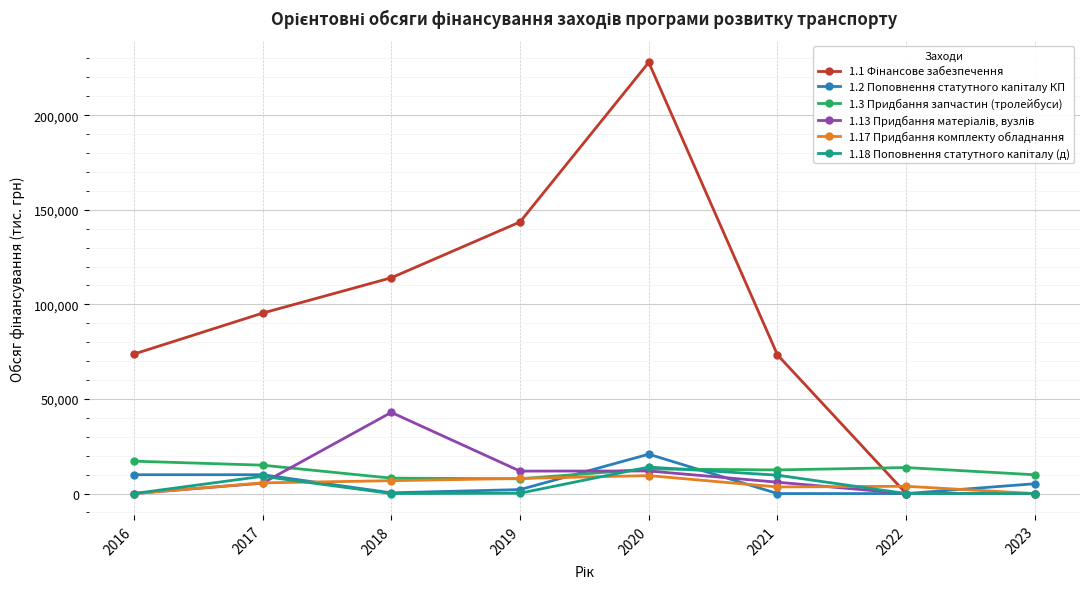

At how many categories does at least one series exceed 30204?

6